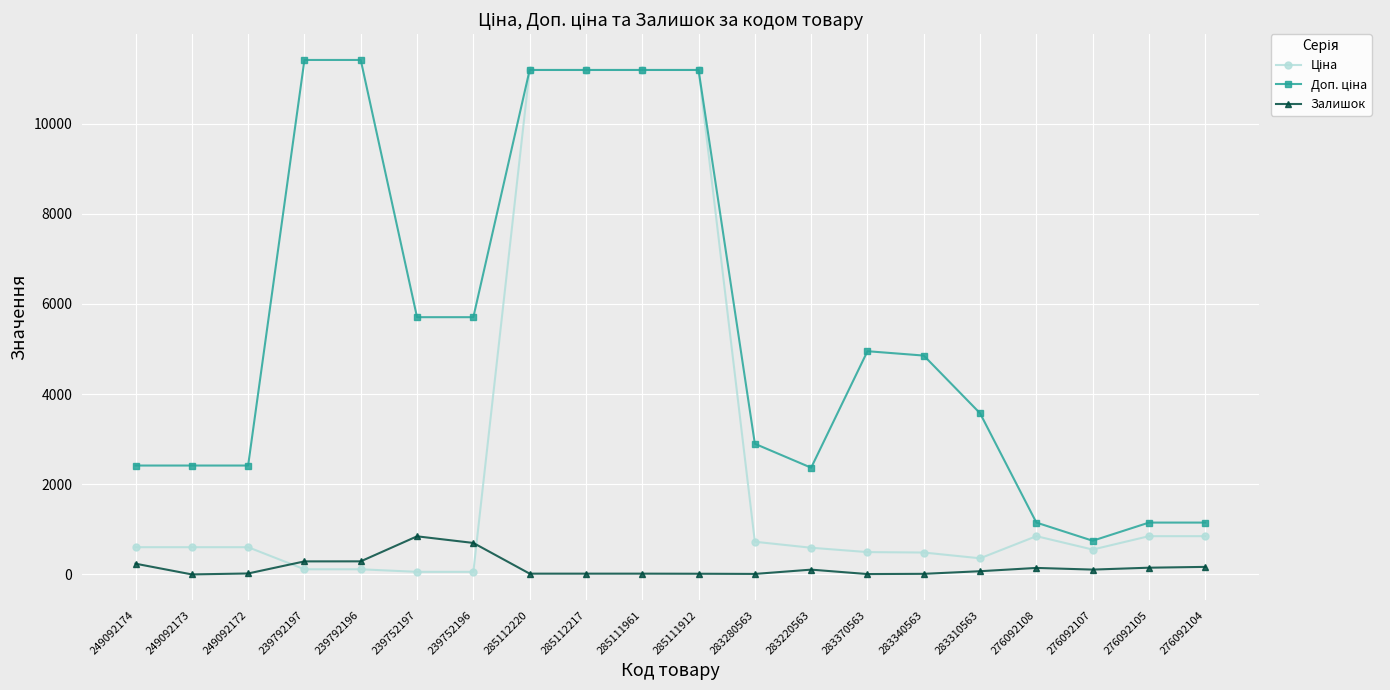

Read the Залишок value at 239752197.

845.0